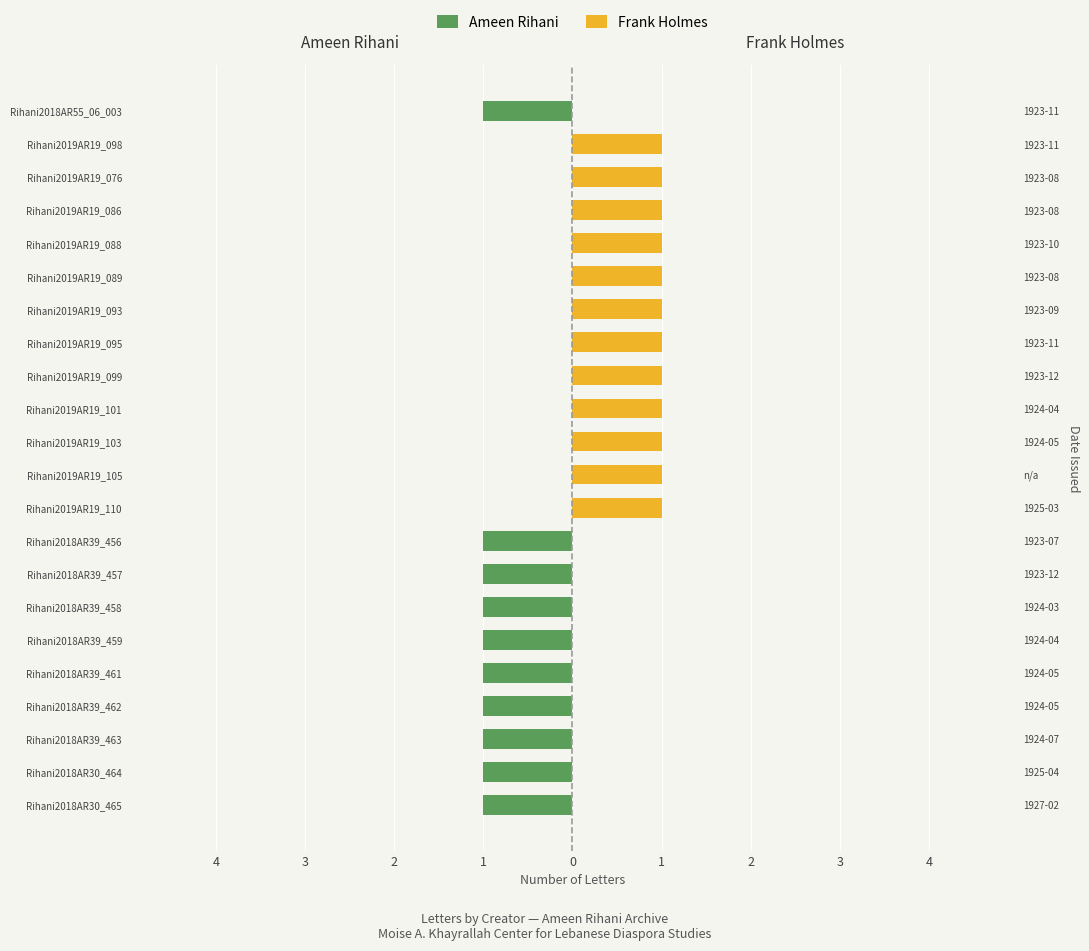

Which series has the largest total across all categories?

Frank Holmes